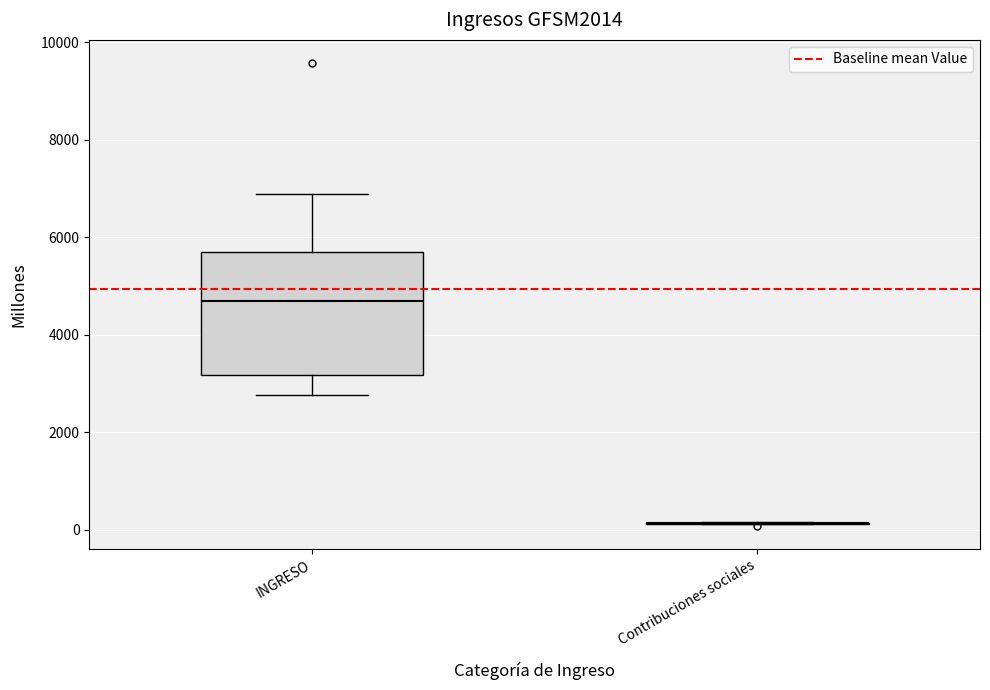

Reading left to right, read every box against the y-axis: the position of its median line, the range the box covers, and the ends of its whiskers. The values are not printed on the chart, so give them approximately, as read against the axis.

INGRESO: median 4600, box 3200 to 5600, whiskers 2800 to 6800
Contribuciones sociales: box collapsed to a line at 200, whiskers 200 to 200